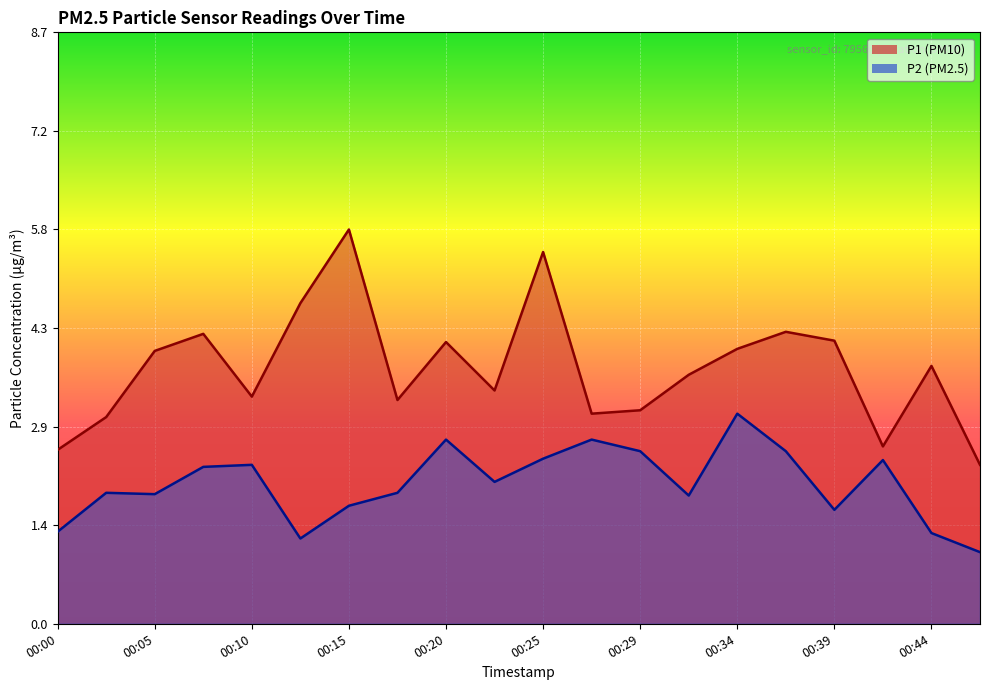

What is the minimum value for P1?

2.3